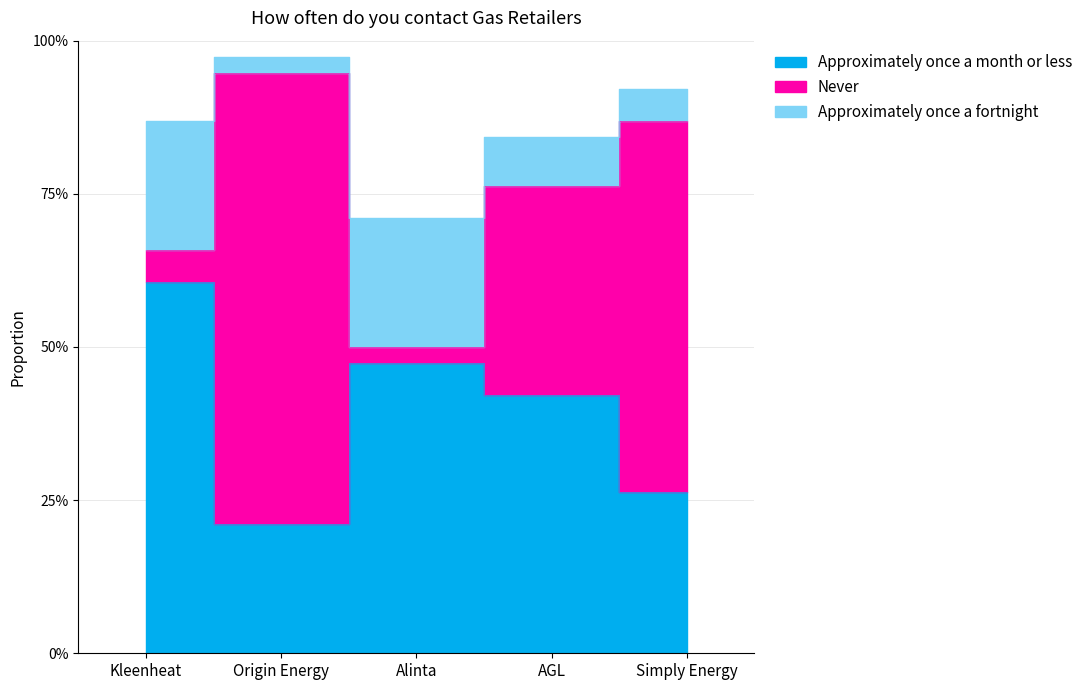

At which category does Never reach its first local valley?

Alinta